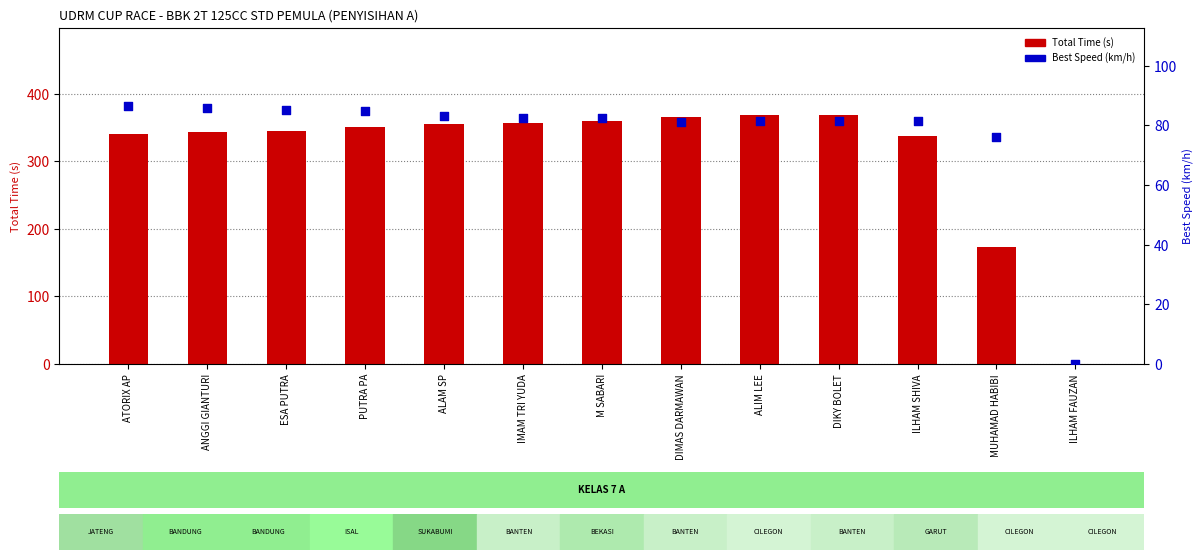

What are all the series names shown in the legend?

Total Time (s), Best Speed (km/h)